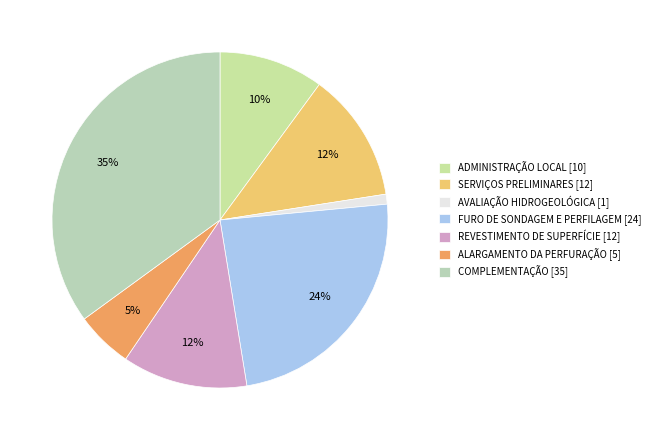

How many segments does this pie chart have?

7